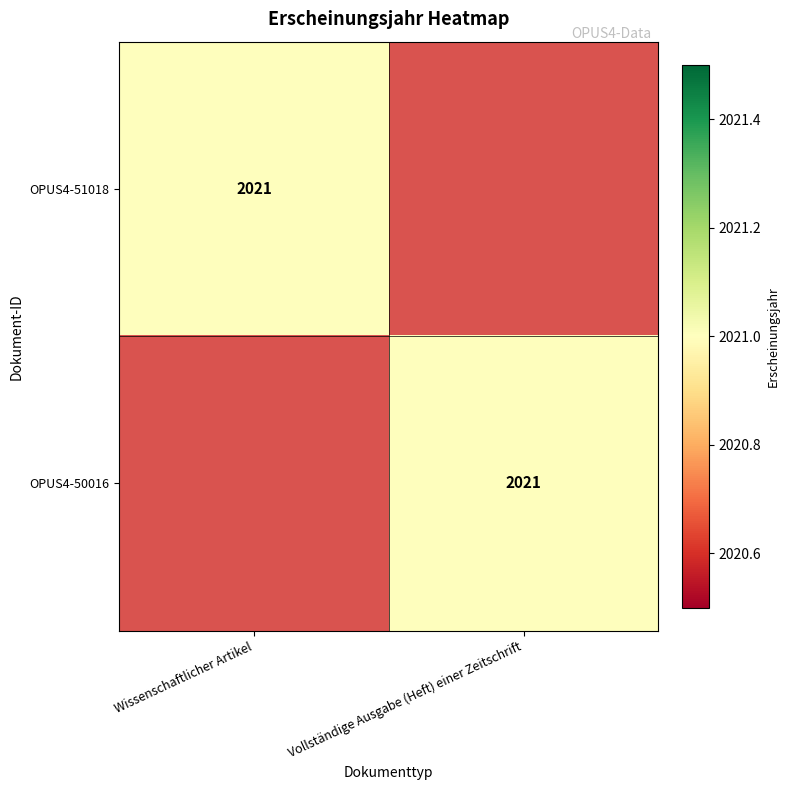

True or false: OPUS4-51018 has a value of 2021 at Wissenschaftlicher Artikel.

True